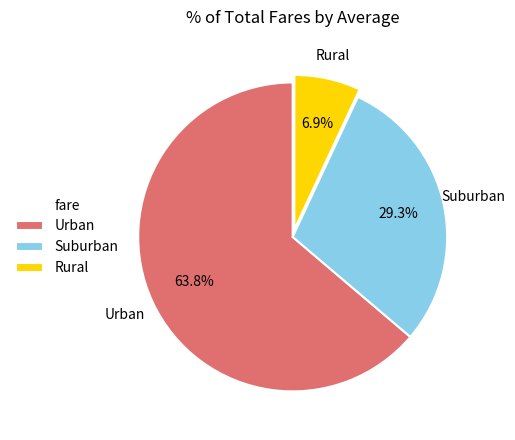

What percentage do Rural and Suburban together represent?

36.2%